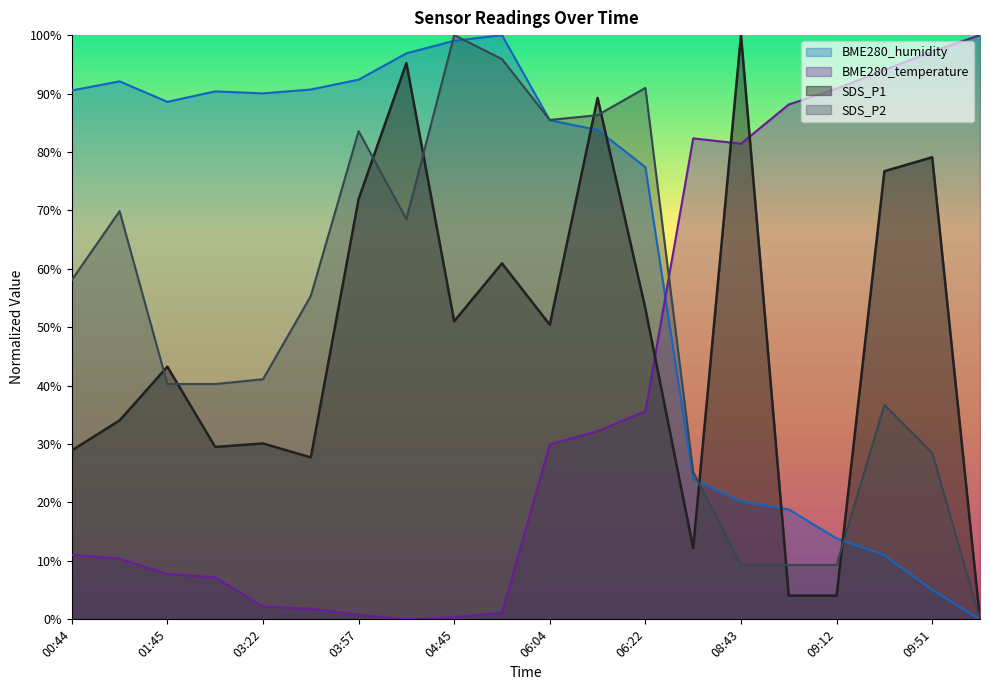

What is the sum of all BME280_humidity values?

1270.1